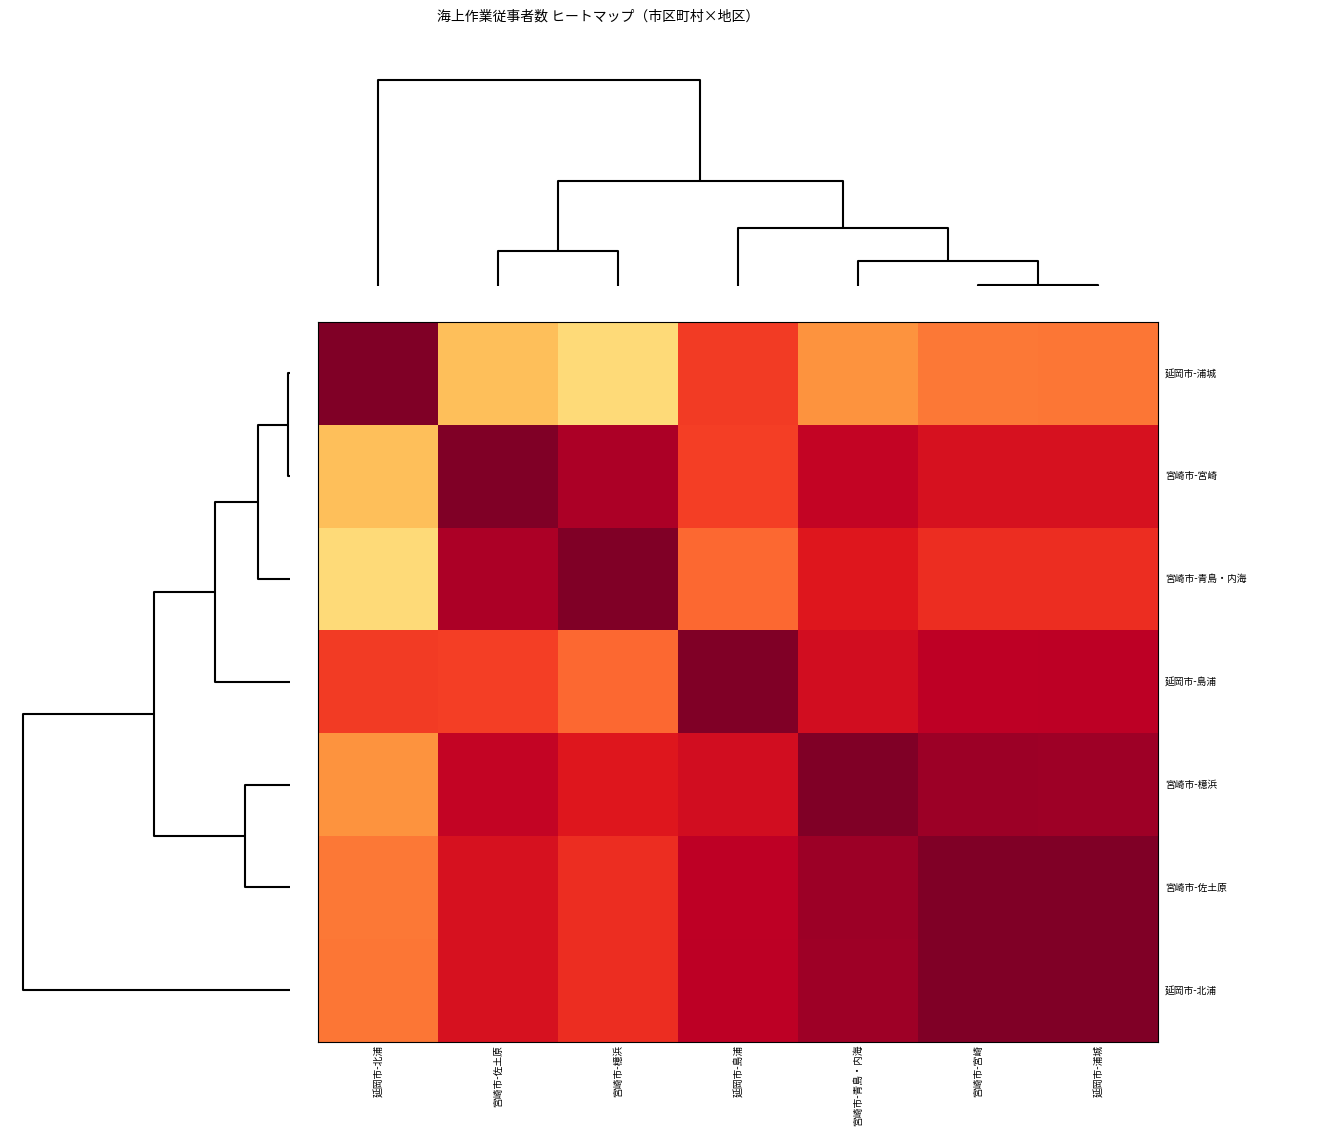

At how many categories does at least one series exceed 0?

7